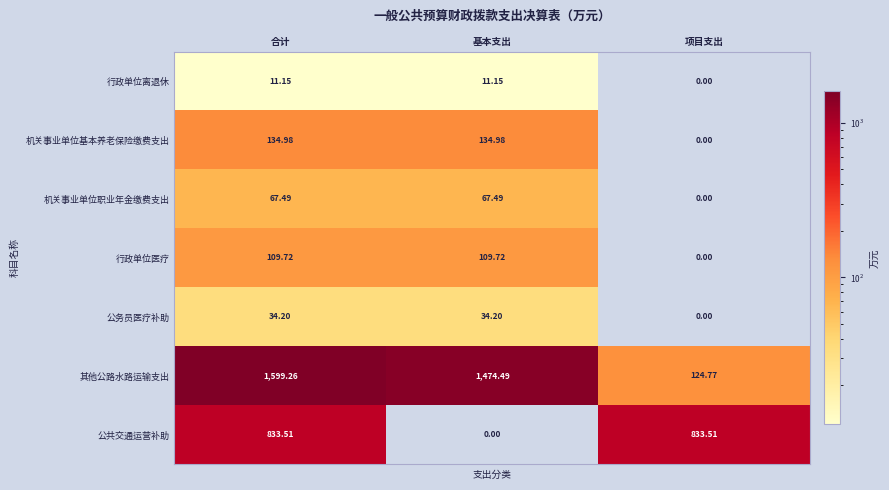

Where does the 公共交通运营补助 series first go above 833?

合计